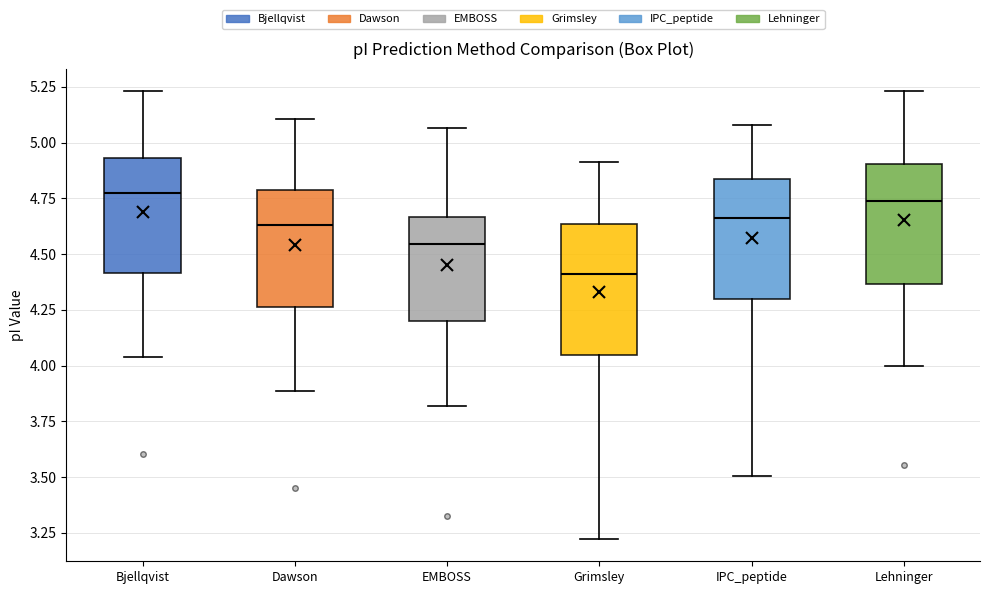

Reading left to right, transcribe this box plot: for each box, give where its median line is, the range the box spans, and where its two whiskers end, as read against the y-axis. The values are not printed on the chart, so give them approximately, as read against the axis.

Bjellqvist: median 4.75, box 4.40 to 4.95, whiskers 4.05 to 5.25
Dawson: median 4.65, box 4.25 to 4.80, whiskers 3.90 to 5.10
EMBOSS: median 4.55, box 4.20 to 4.65, whiskers 3.80 to 5.05
Grimsley: median 4.40, box 4.05 to 4.65, whiskers 3.20 to 4.90
IPC_peptide: median 4.65, box 4.30 to 4.85, whiskers 3.50 to 5.10
Lehninger: median 4.75, box 4.35 to 4.90, whiskers 4.00 to 5.25